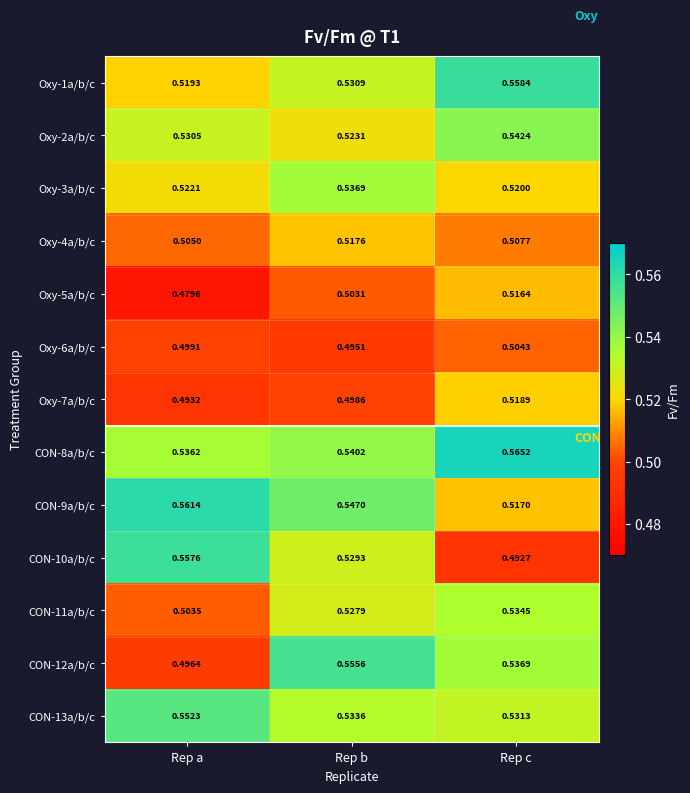

Which category has the lowest value in the Oxy-5a/b/c series?

Rep a